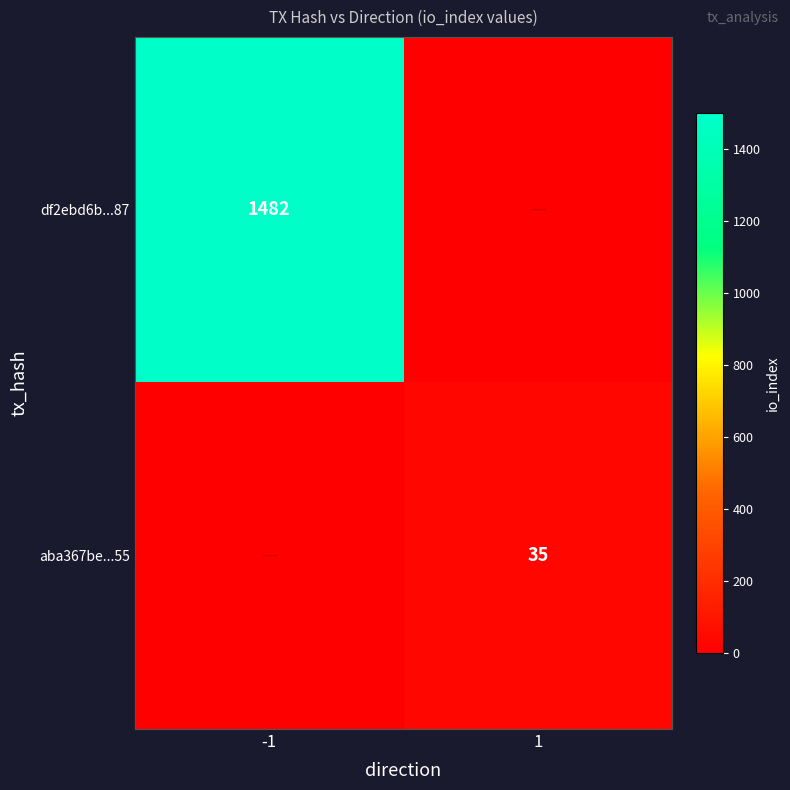

True or false: aba367be...55 has a value of 35 at 1.

True